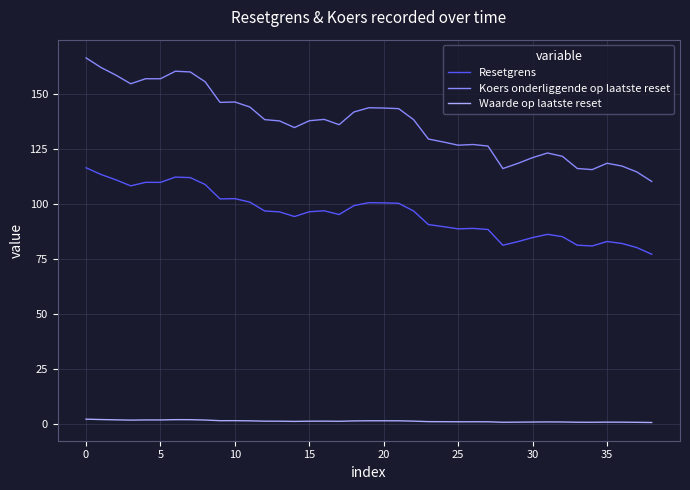

What is the greatest value displayed?

166.5